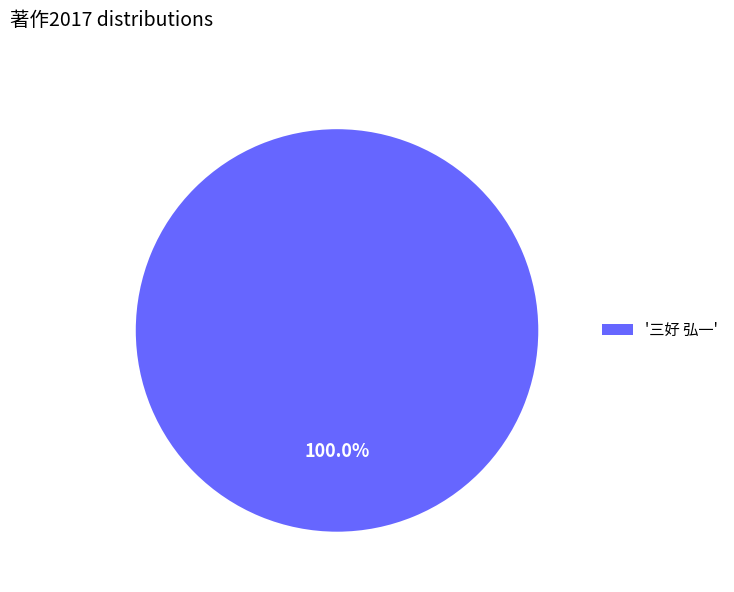

Does any single category account for the majority?

Yes